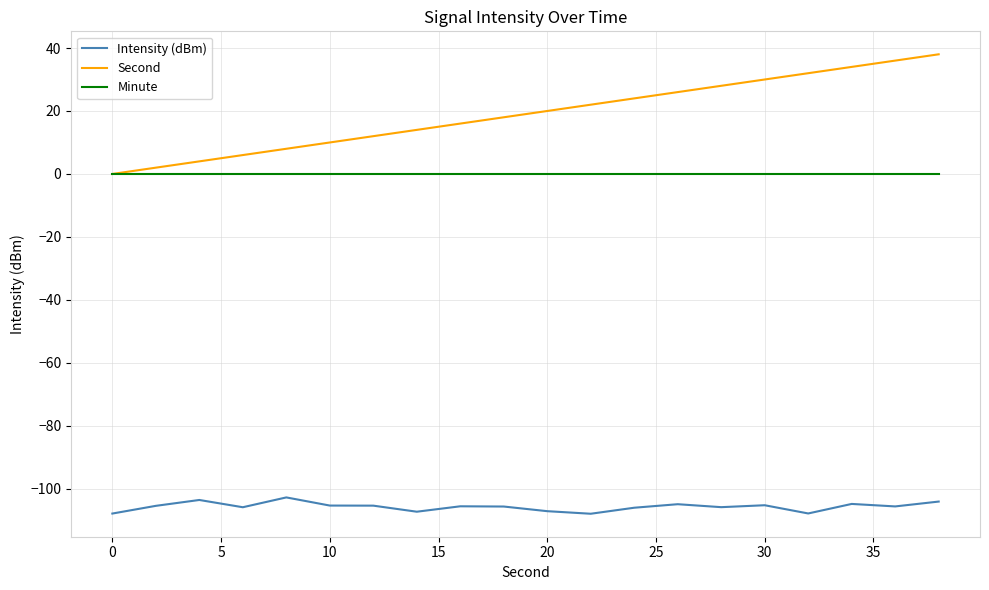

Which series has the largest range (max minus min)?

Second